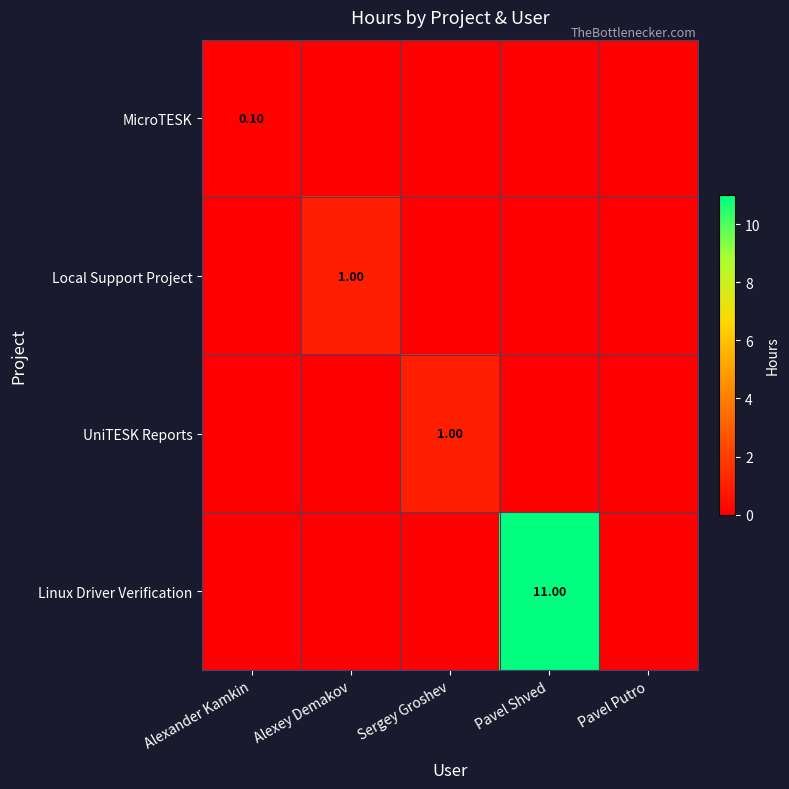

What is the total value across all series at Alexey Demakov?

1.0